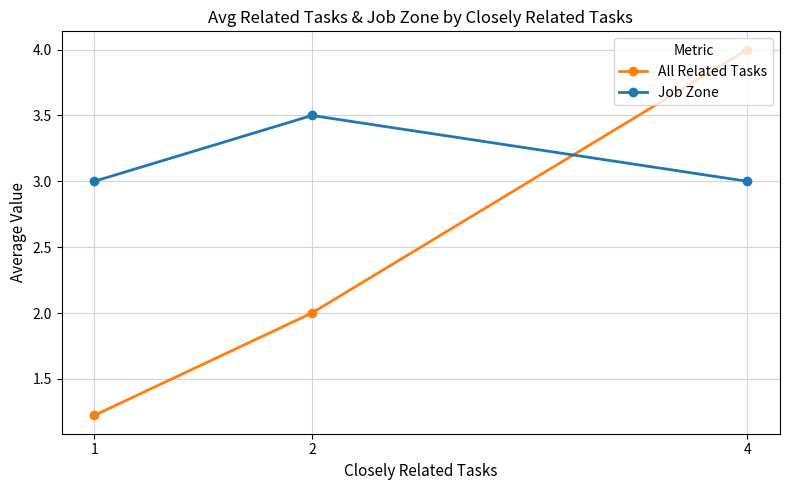

Reading left to right, list all the values displayed in this chart.

All Related Tasks: 1.2	2.0	4.0
Job Zone: 3.0	3.5	3.0